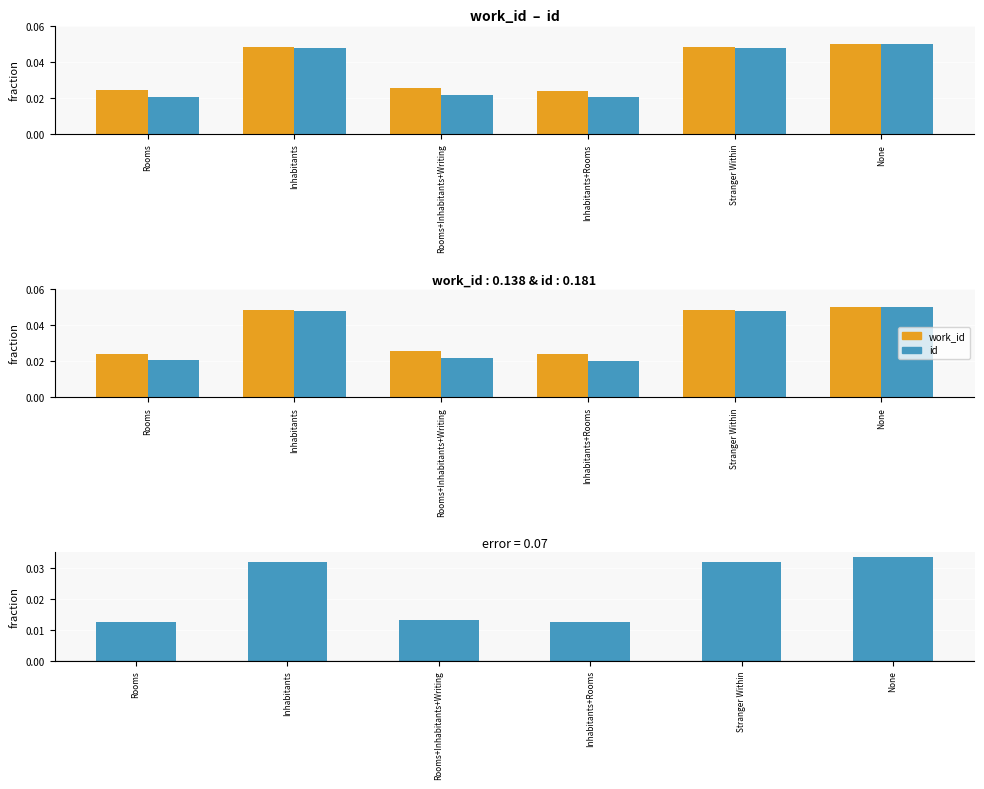

What is the total value across all series at None?

0.1